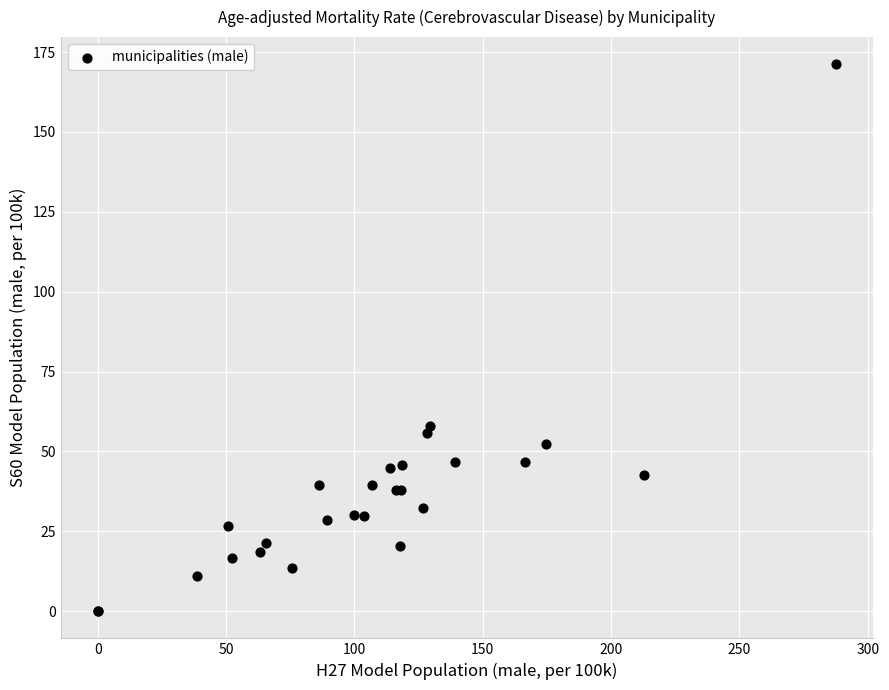

What Y value in the scatter plot is closest to 85?

58.0